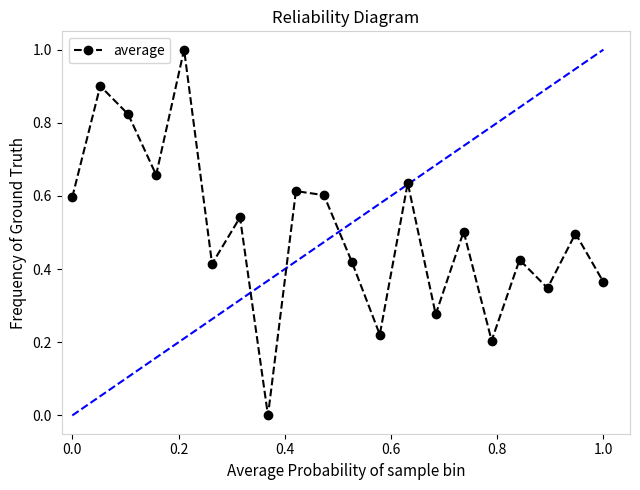

True or false: there are more than 1 points higher than both neighbors.

True